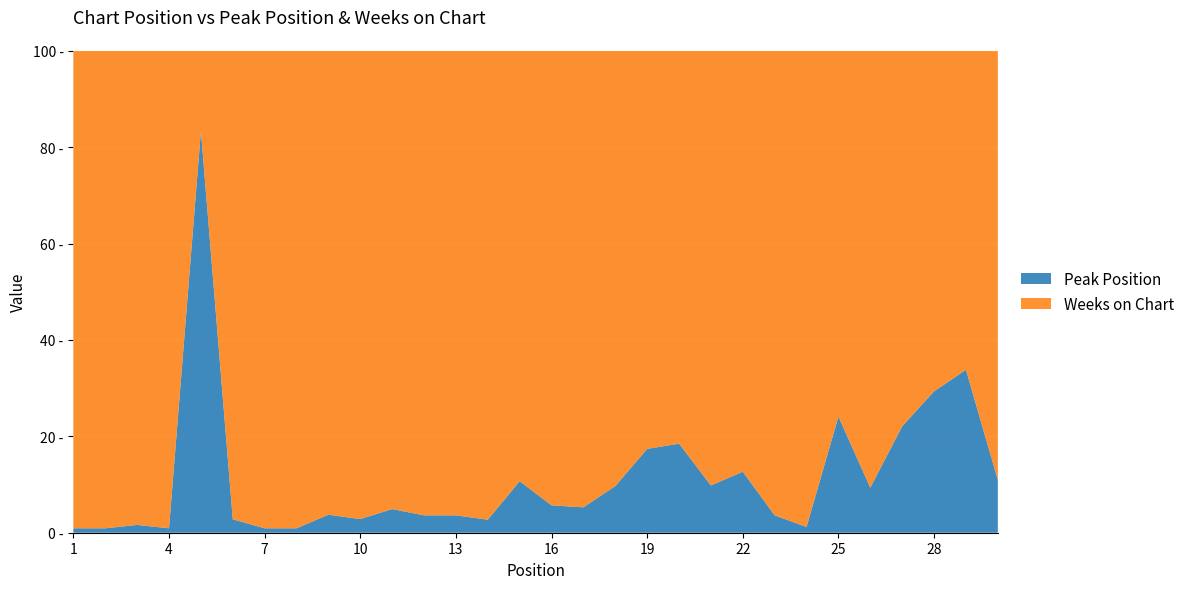

Reading left to right, list all the values displayed in this chart.

Peak Position: 1=1	2=1	3=1	4=1	5=5	6=3	7=1	8=1	9=4	10=3	11=5	12=4	13=4	14=1	15=11	16=5	17=5	18=9	19=16	20=17	21=10	22=10	23=4	24=1	25=20	26=7	27=17	28=22	29=24	30=8
Weeks on Chart: 1=108	2=108	3=61	4=108	5=1	6=105	7=108	8=108	9=103	10=103	11=97	12=107	13=107	14=36	15=92	16=83	17=90	18=84	19=76	20=75	21=92	22=69	23=107	24=83	25=63	26=68	27=60	28=53	29=47	30=65